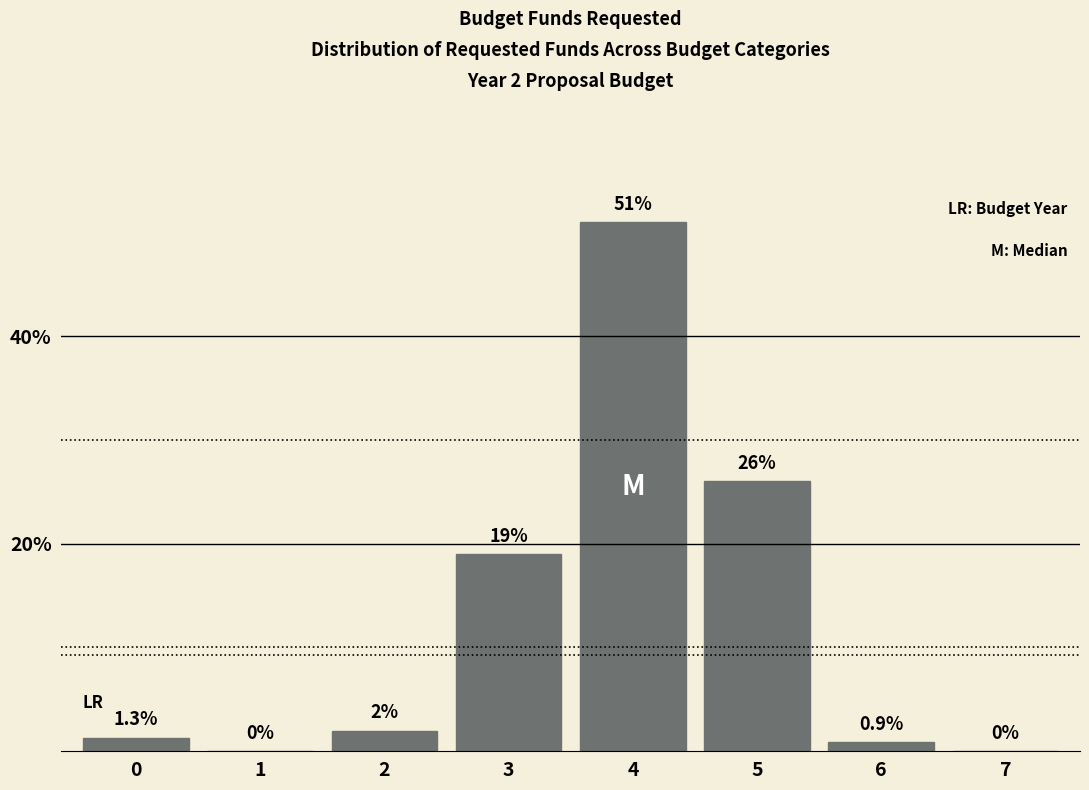

Reading left to right, transcribe all the data shown in this chart.

0=1.3	1=0.0	2=2.0	3=19.0	4=51.0	5=26.0	6=0.9	7=0.0